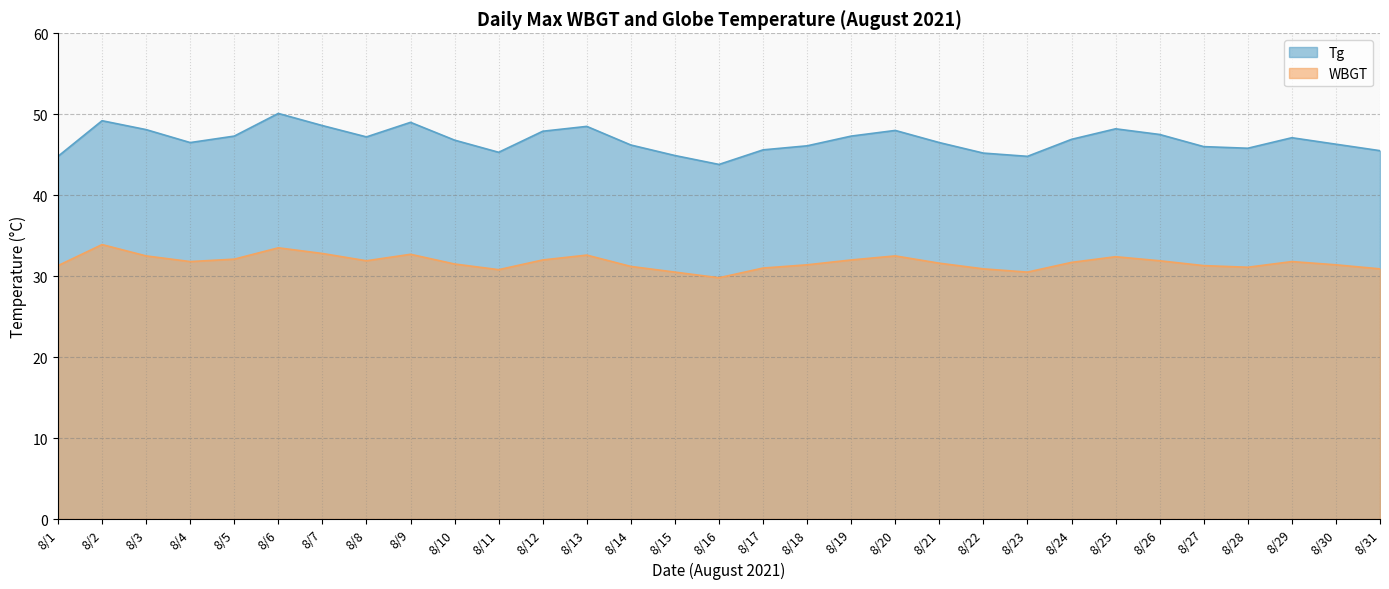

Which series has the largest total across all categories?

Tg